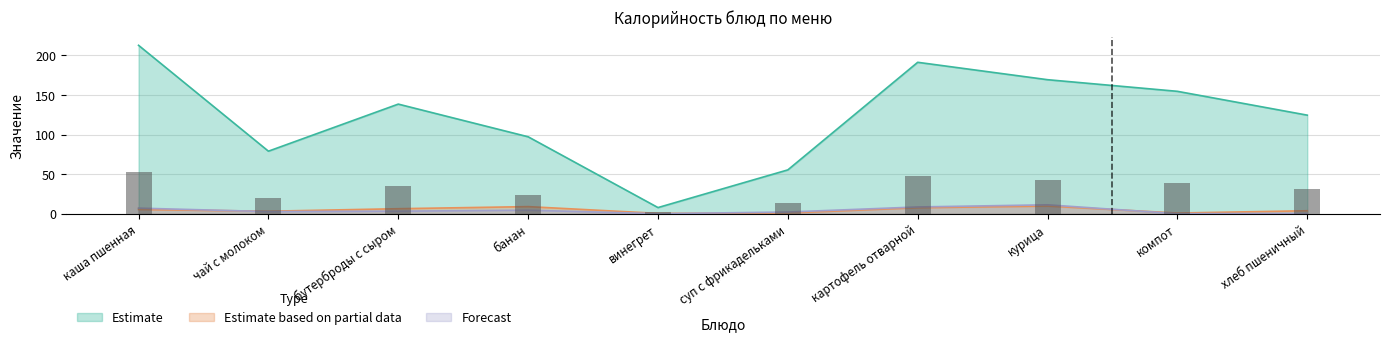

At which label is Estimate closest to 110?

банан